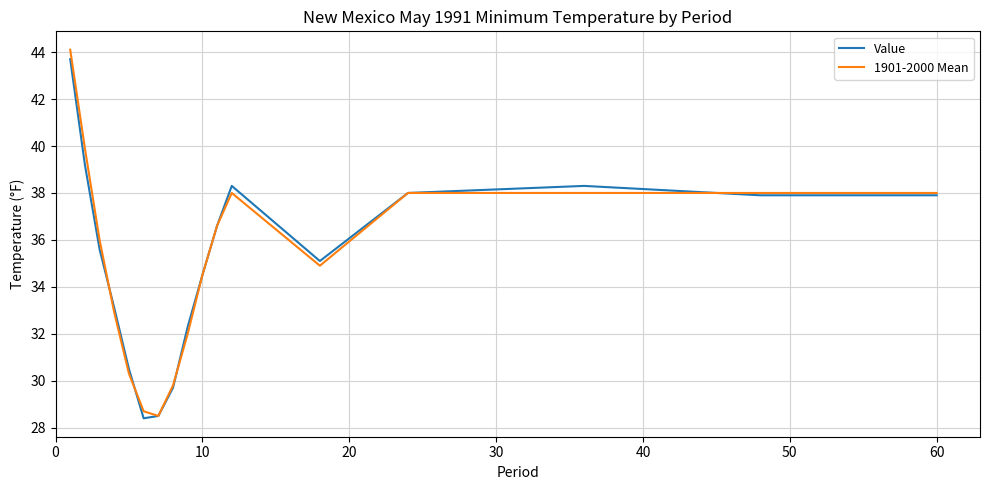

Which series has the largest range (max minus min)?

1901-2000 Mean